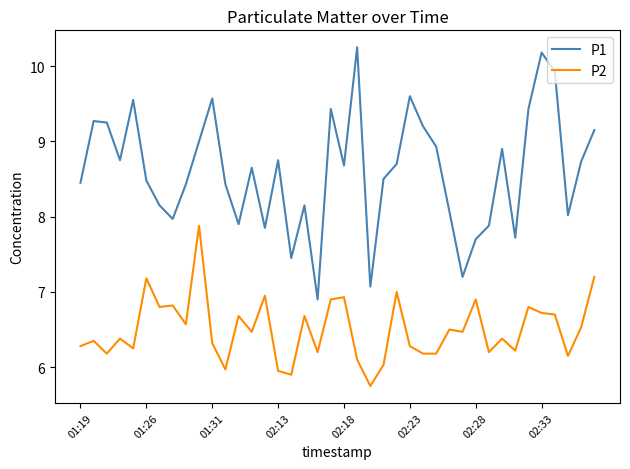

What is the lowest value of the P1 series?

6.9